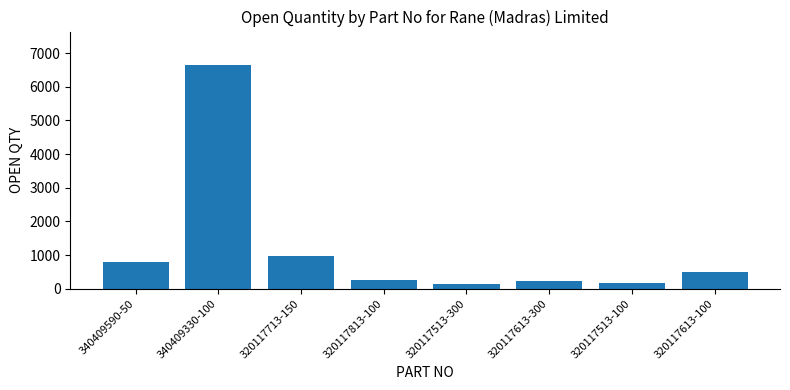

Which has a higher value, 320117813-100 or 340409590-50?

340409590-50